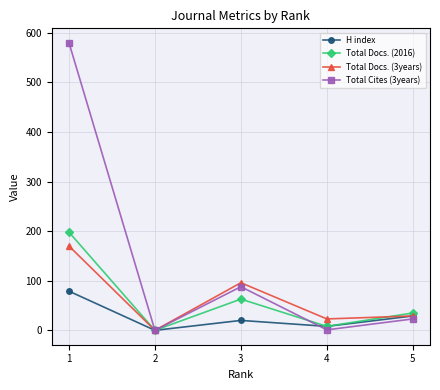

List the series in order of their peak value, highest first.

Total Cites (3years), Total Docs. (2016), Total Docs. (3years), H index